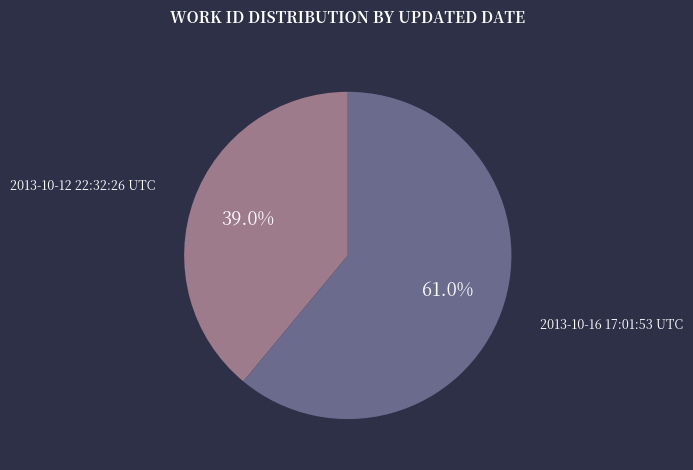

The 2013-10-16 17:01:53 UTC slice represents 74% of the pie. True or false?

False